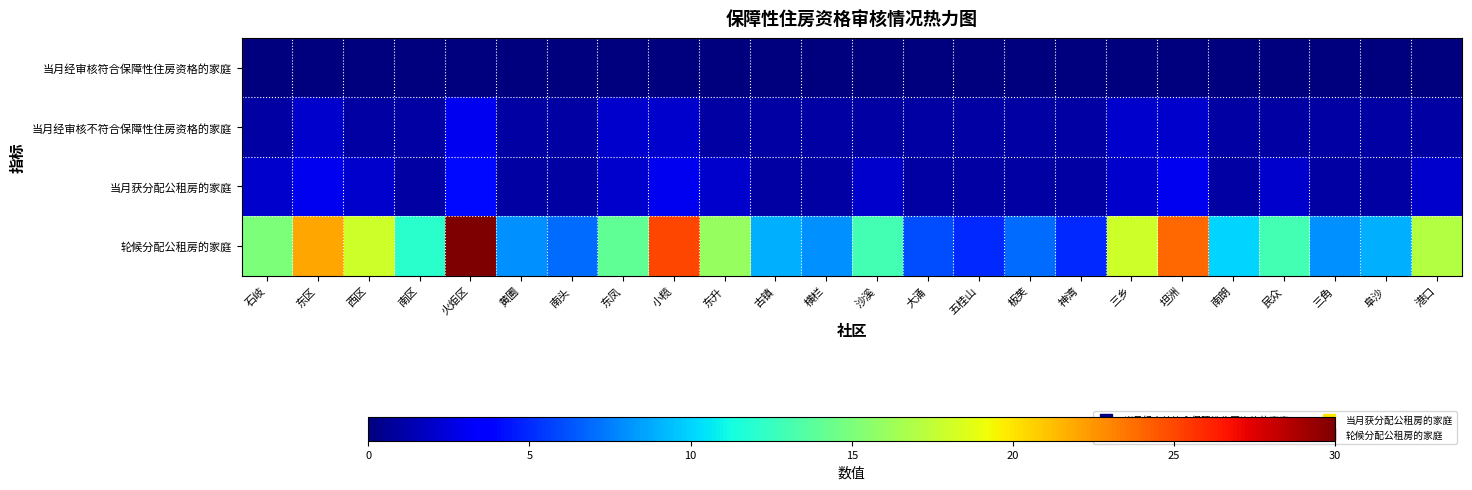

Rank the series by their maximum value, from highest to lowest.

轮候分配公租房的家庭, 当月获分配公租房的家庭, 当月经审核不符合保障性住房资格的家庭, 当月经审核符合保障性住房资格的家庭